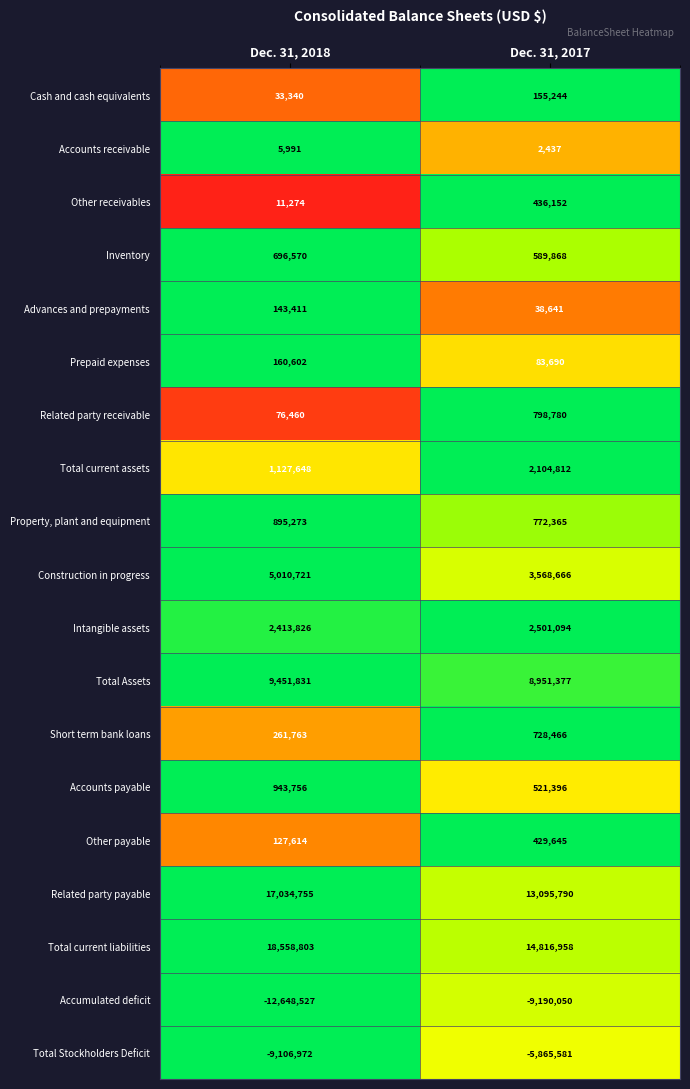

Rank the series by their maximum value, from highest to lowest.

Total current liabilities, Related party payable, Total Assets, Construction in progress, Intangible assets, Total current assets, Accounts payable, Property, plant and equipment, Related party receivable, Short term bank loans, Inventory, Other receivables, Other payable, Prepaid expenses, Cash and cash equivalents, Advances and prepayments, Accounts receivable, Total Stockholders Deficit, Accumulated deficit